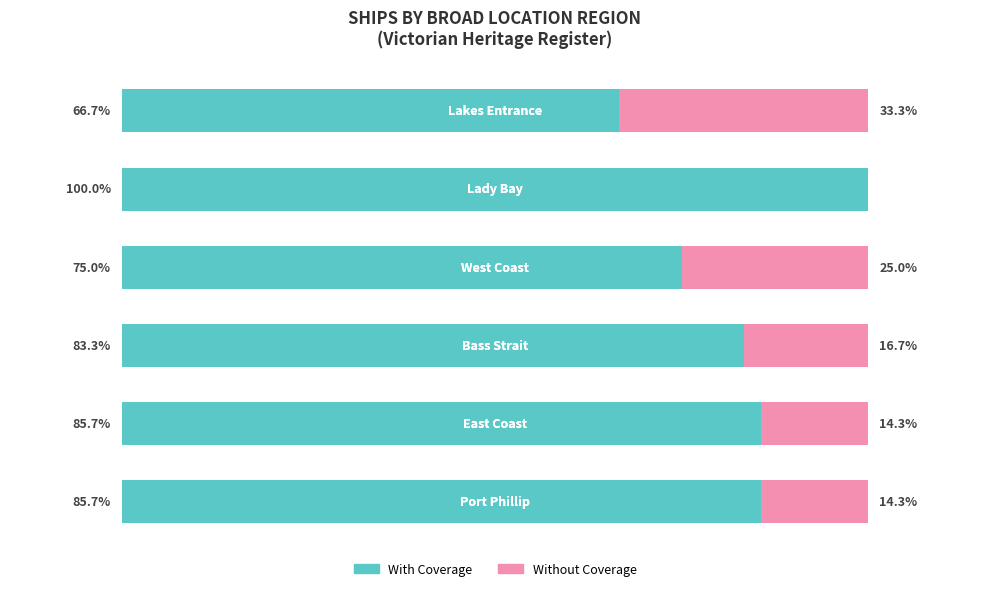

Which series has the widest spread of values?

With Coverage